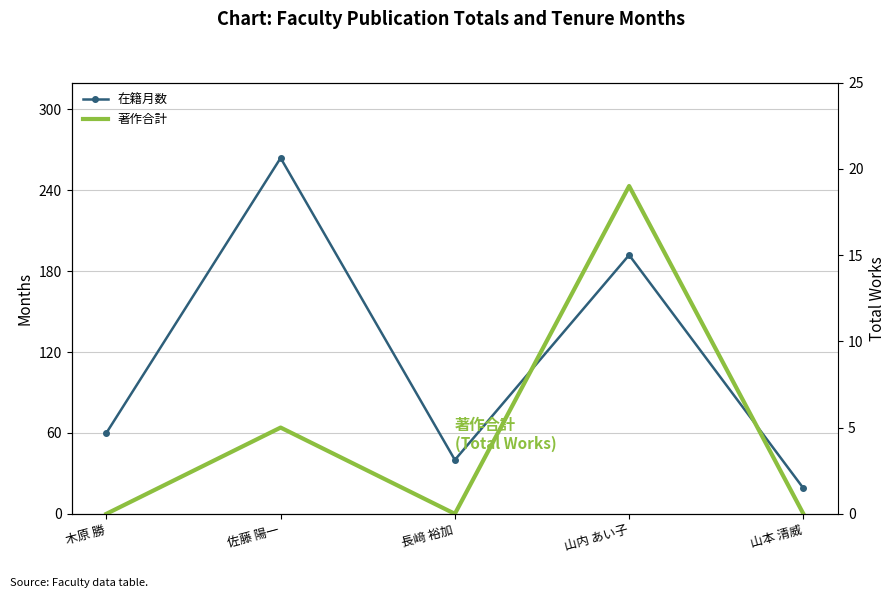

How many series are shown in this chart?

2